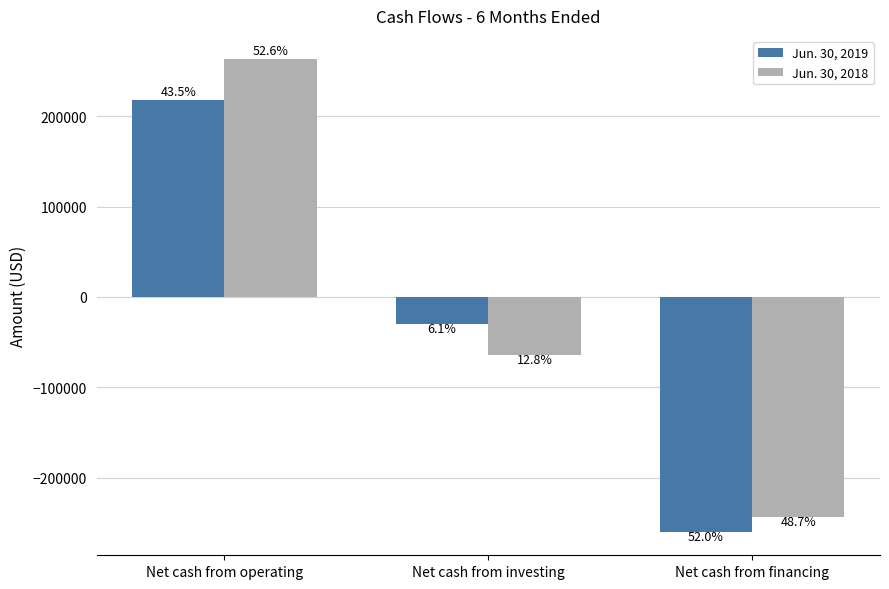

How many bars are there in each group?

2